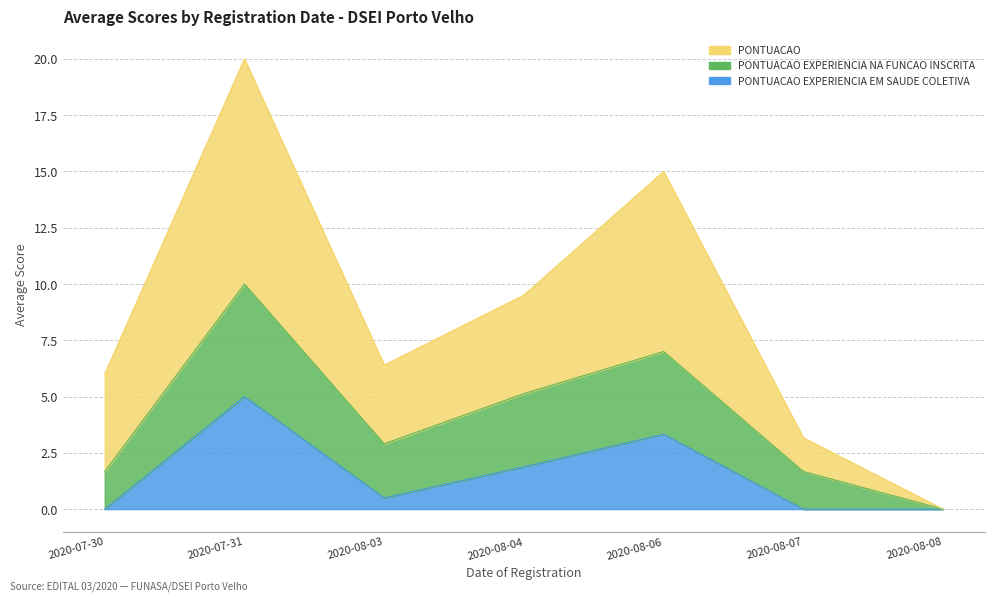

Is the value of PONTUACAO EXPERIENCIA EM SAUDE COLETIVA at 2020-08-04 greater than the value of PONTUACAO at 2020-08-04?

No